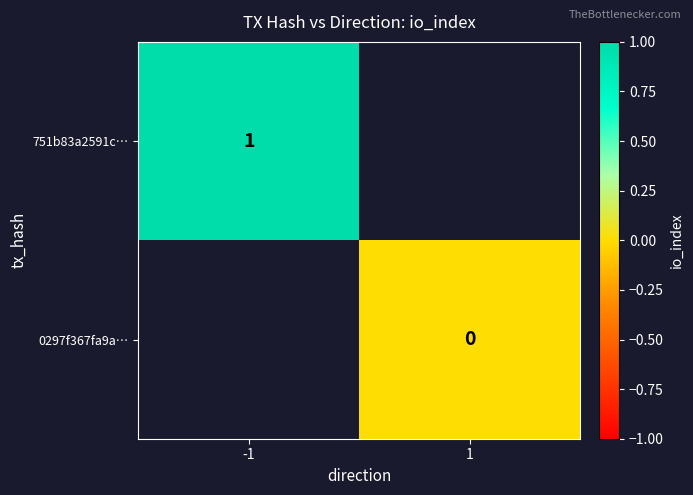

The 751b83a2591c… series shows 2 at -1. True or false?

False